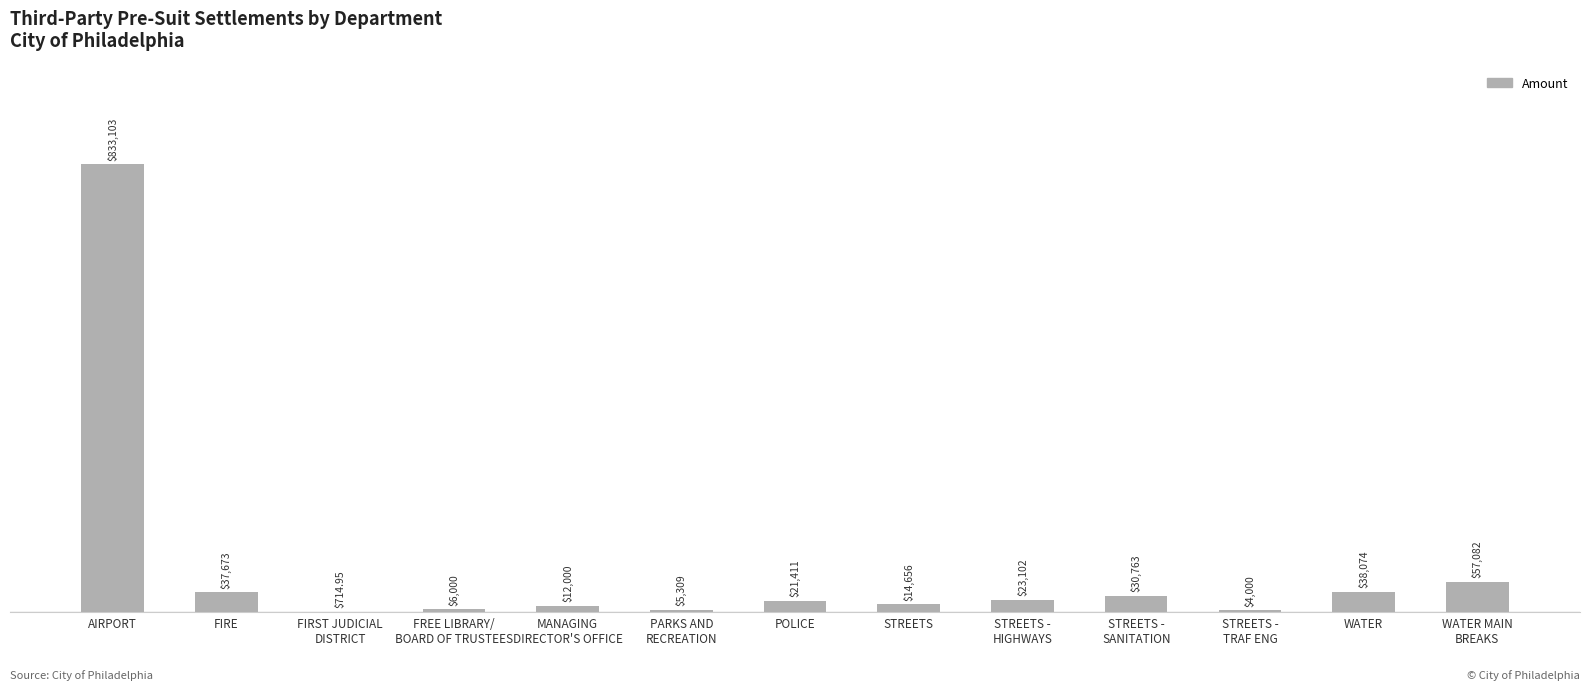

What position from the right is WATER?

2